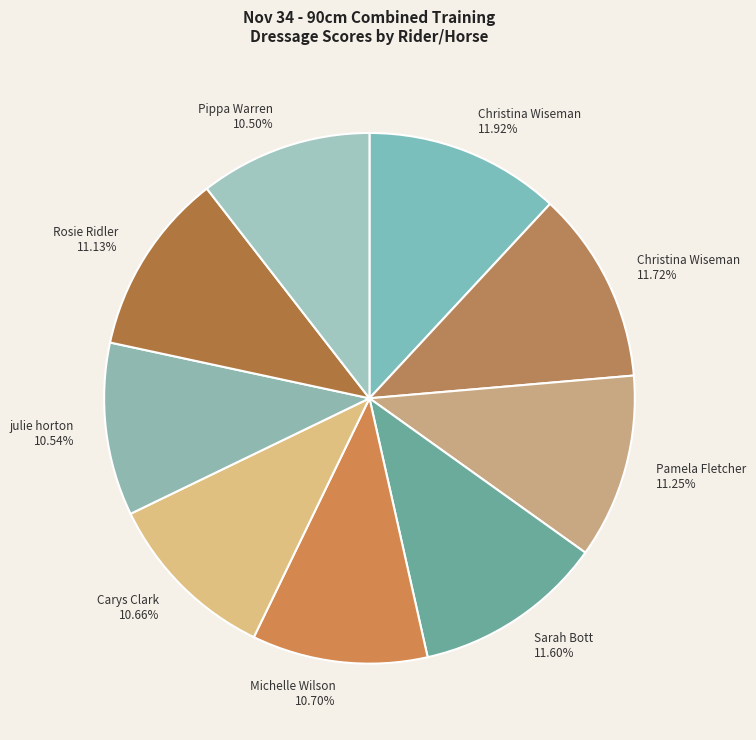

Approximately how many times larger is the value at Sarah Bott 11.60% compared to Pamela Fletcher 11.25%?

1.0